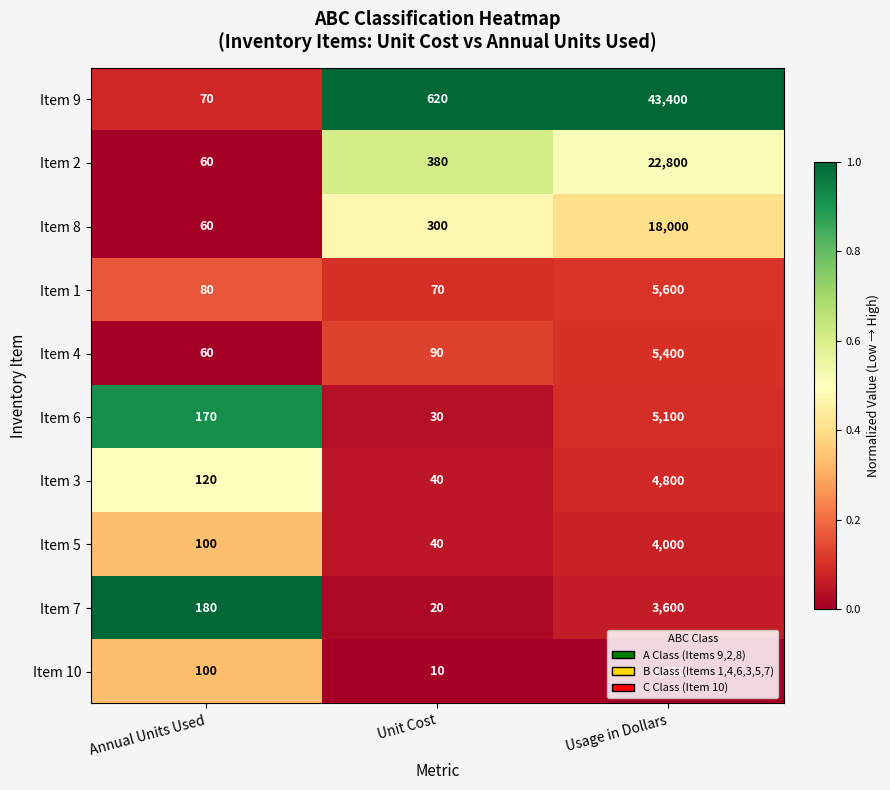

The value of Item 8 at Unit Cost is 414. True or false?

False